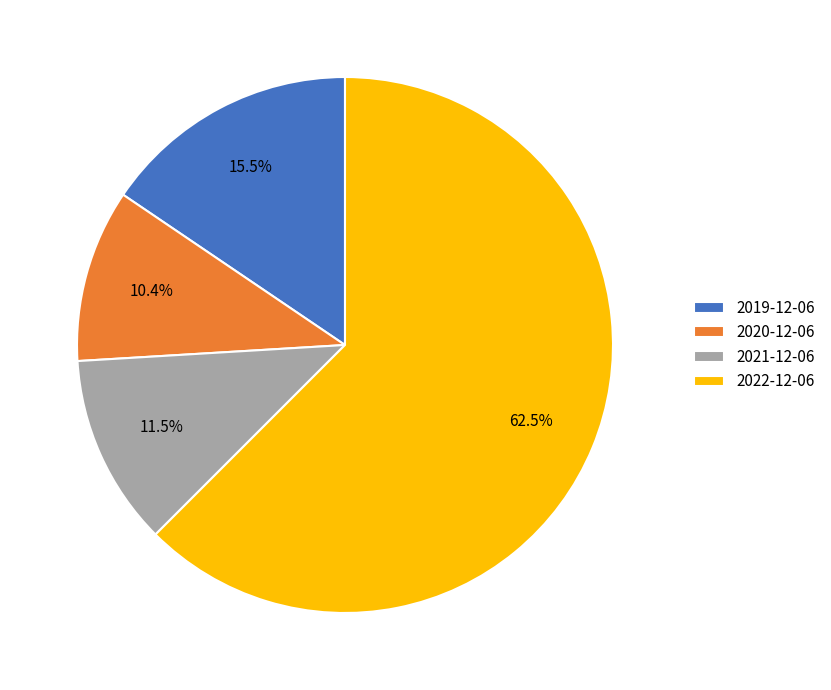

Do 2021-12-06 and 2022-12-06 together represent more than half of the pie?

Yes